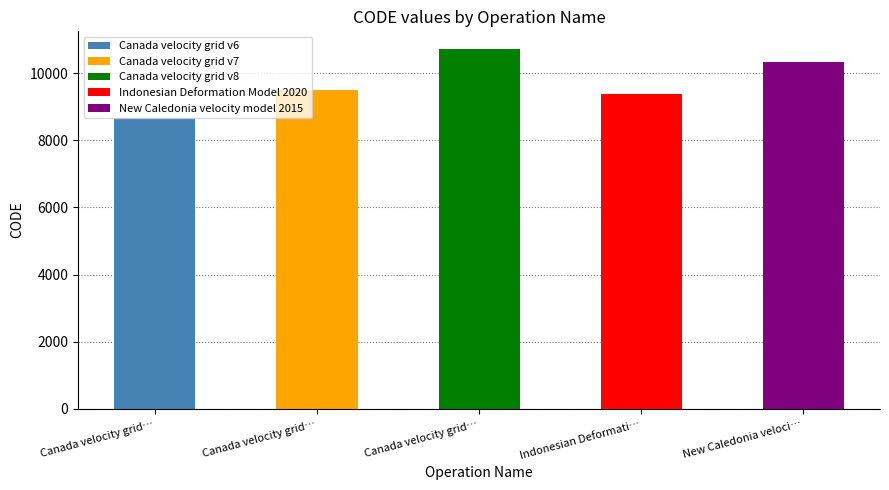

What is the smallest value displayed?

8676